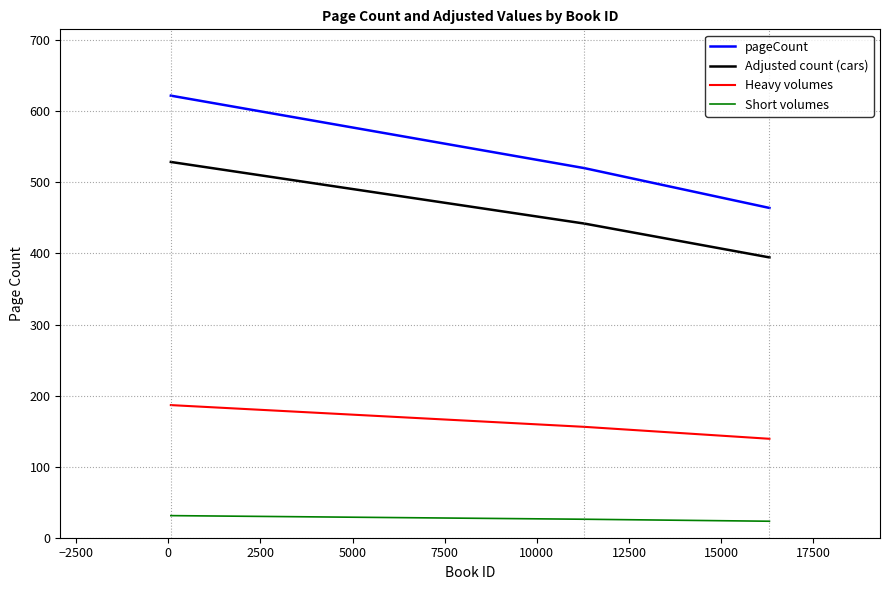

Count the number of categories in the chart.

3